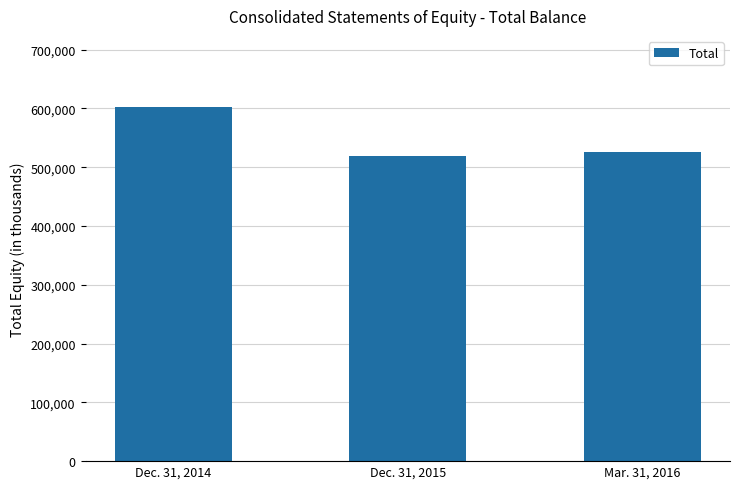

Which label corresponds to the smallest value in the chart?

Dec. 31, 2015